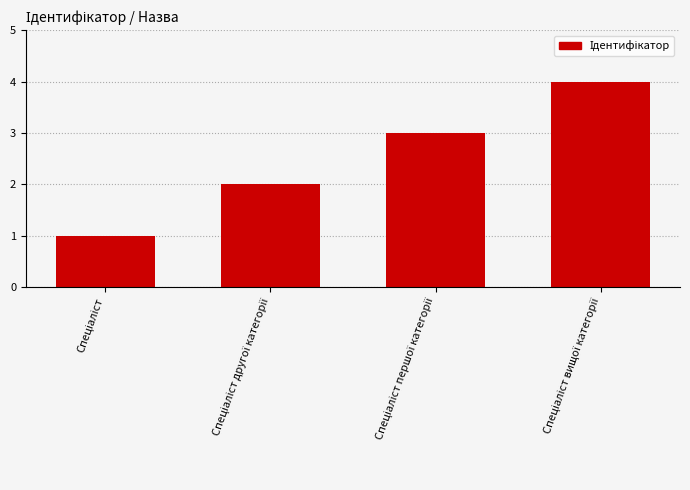

How many distinct data groups are displayed?

1